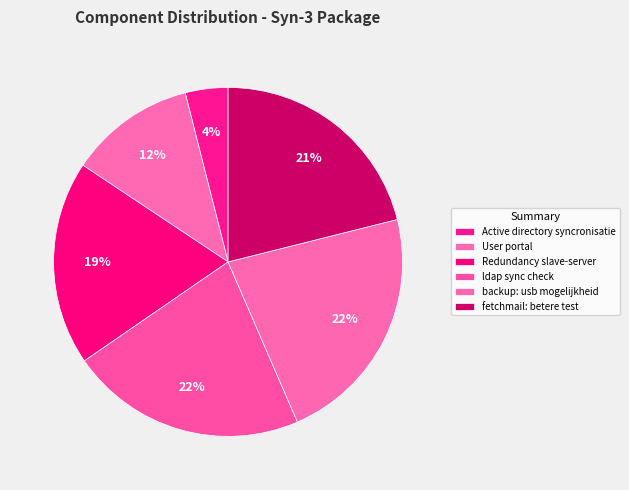

To the nearest percent, what is the combined percentage of Redundancy slave-server and fetchmail: betere test?

40%